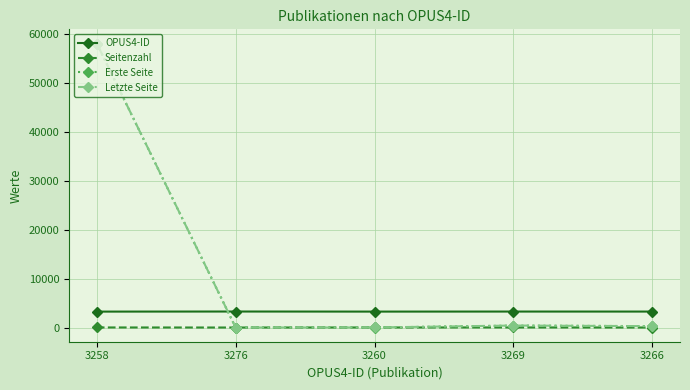

What is the difference between the Erste Seite values at 3258 and 3276?

58136